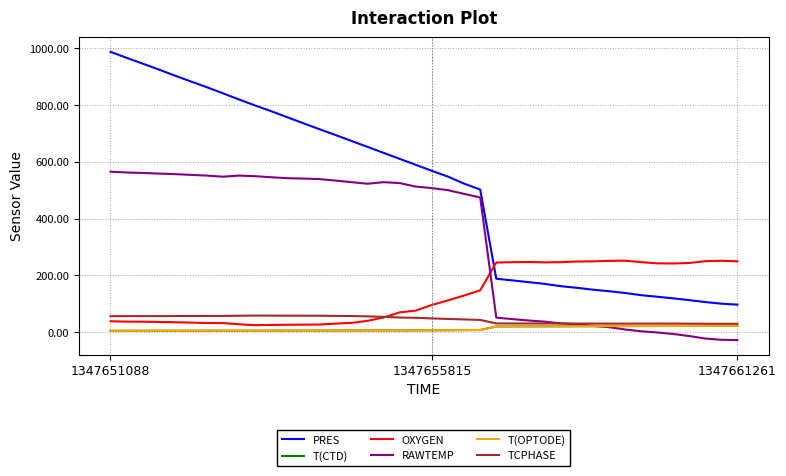

Count the number of categories in the chart.

40